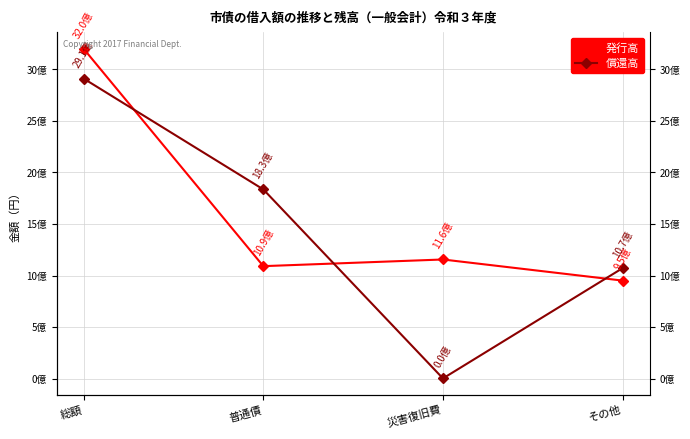

What is the maximum value shown in the chart?

3197570000